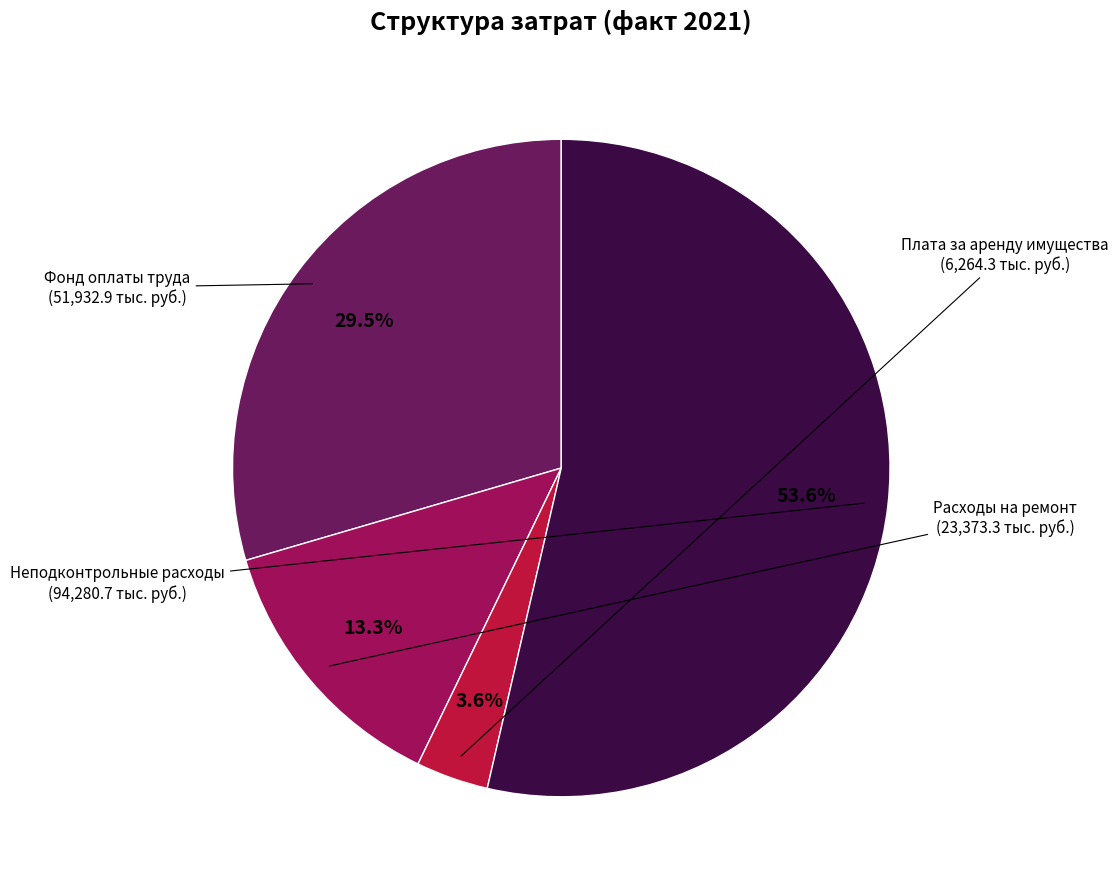

Count the number of slices in the pie.

4